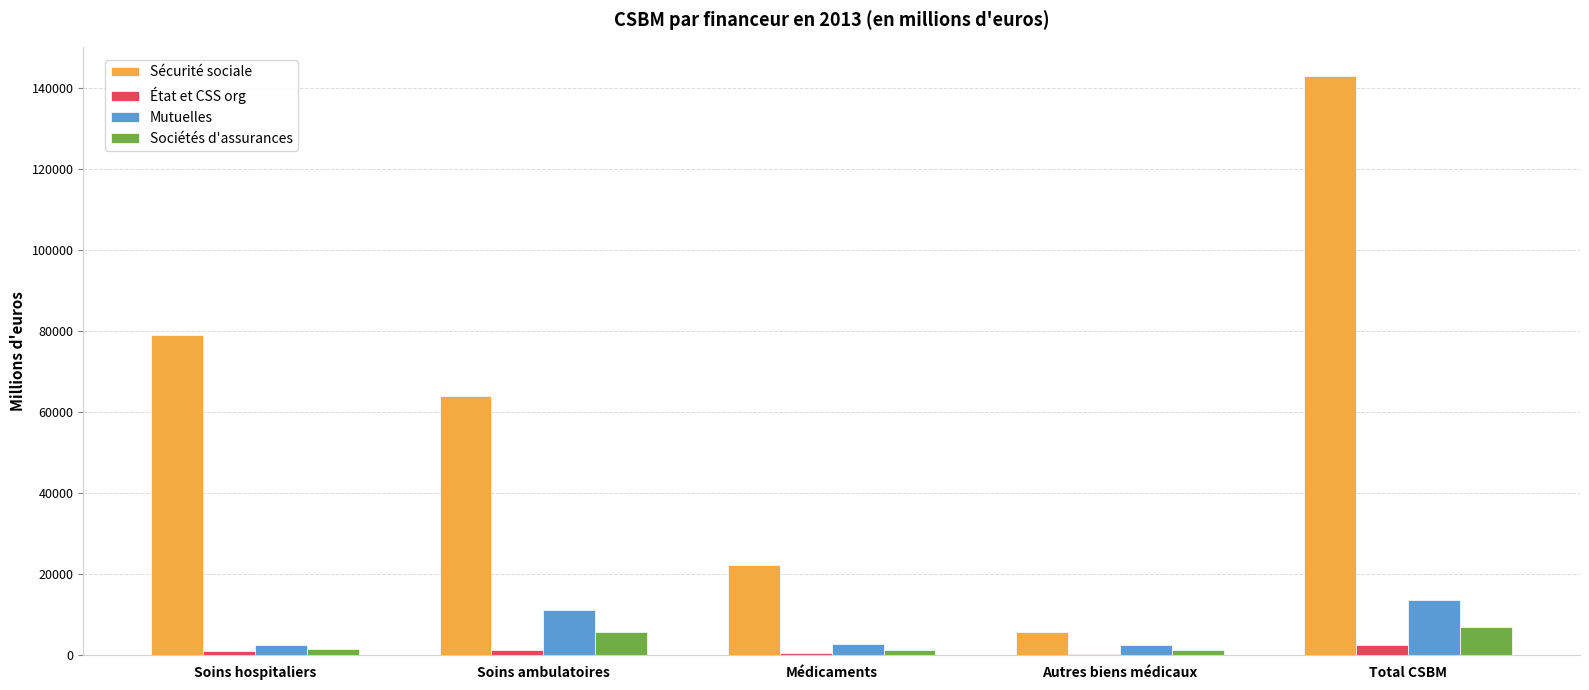

What is the sum of all État et CSS org values?

5276.9